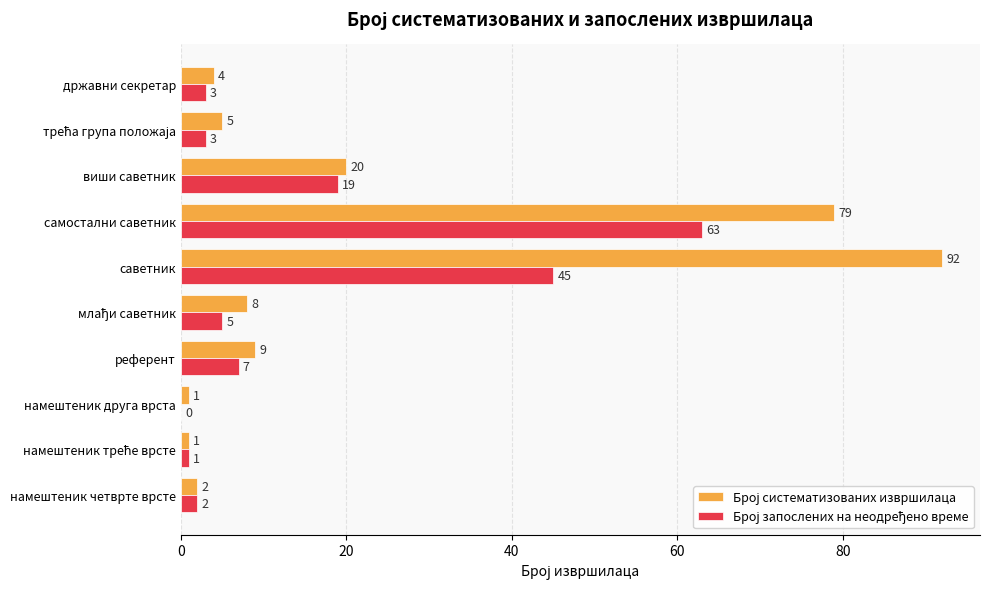

At which category does the chart reach its peak across all series?

саветник